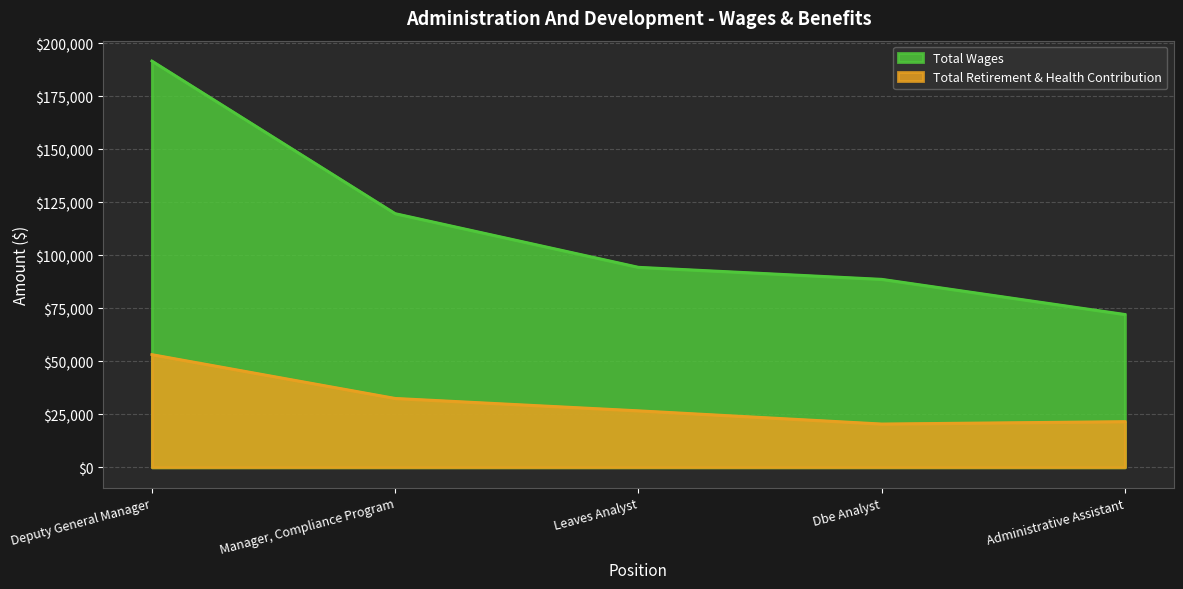

Read the Total Retirement & Health Contribution value at Dbe Analyst.

20472